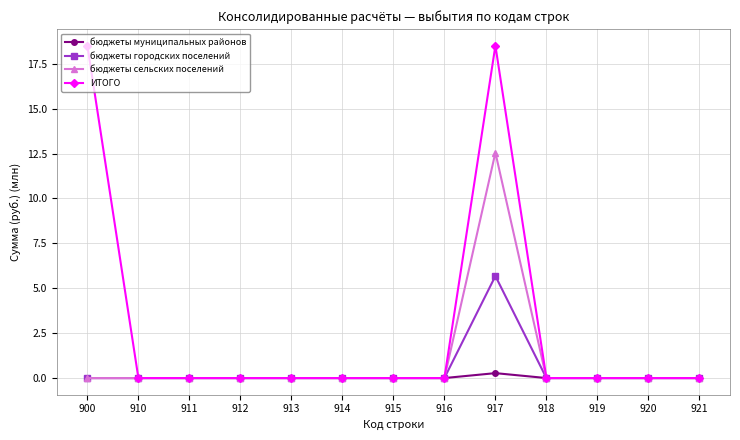

Reading right to left, extract all data points from this chart.

бюджеты муниципальных районов: 921=0.0	920=0.0	919=0.0	918=0.0	917=0.3	916=0.0	915=0.0	914=0.0	913=0.0	912=0.0	911=0.0	910=0.0	900=0.0
бюджеты городских поселений: 921=0.0	920=0.0	919=0.0	918=0.0	917=5.7	916=0.0	915=0.0	914=0.0	913=0.0	912=0.0	911=0.0	910=0.0	900=0.0
бюджеты сельских поселений: 921=0.0	920=0.0	919=0.0	918=0.0	917=12.6	916=0.0	915=0.0	914=0.0	913=0.0	912=0.0	911=0.0	910=0.0	900=0.0
ИТОГО: 921=0.0	920=0.0	919=0.0	918=0.0	917=18.5	916=0.0	915=0.0	914=0.0	913=0.0	912=0.0	911=0.0	910=0.0	900=18.5